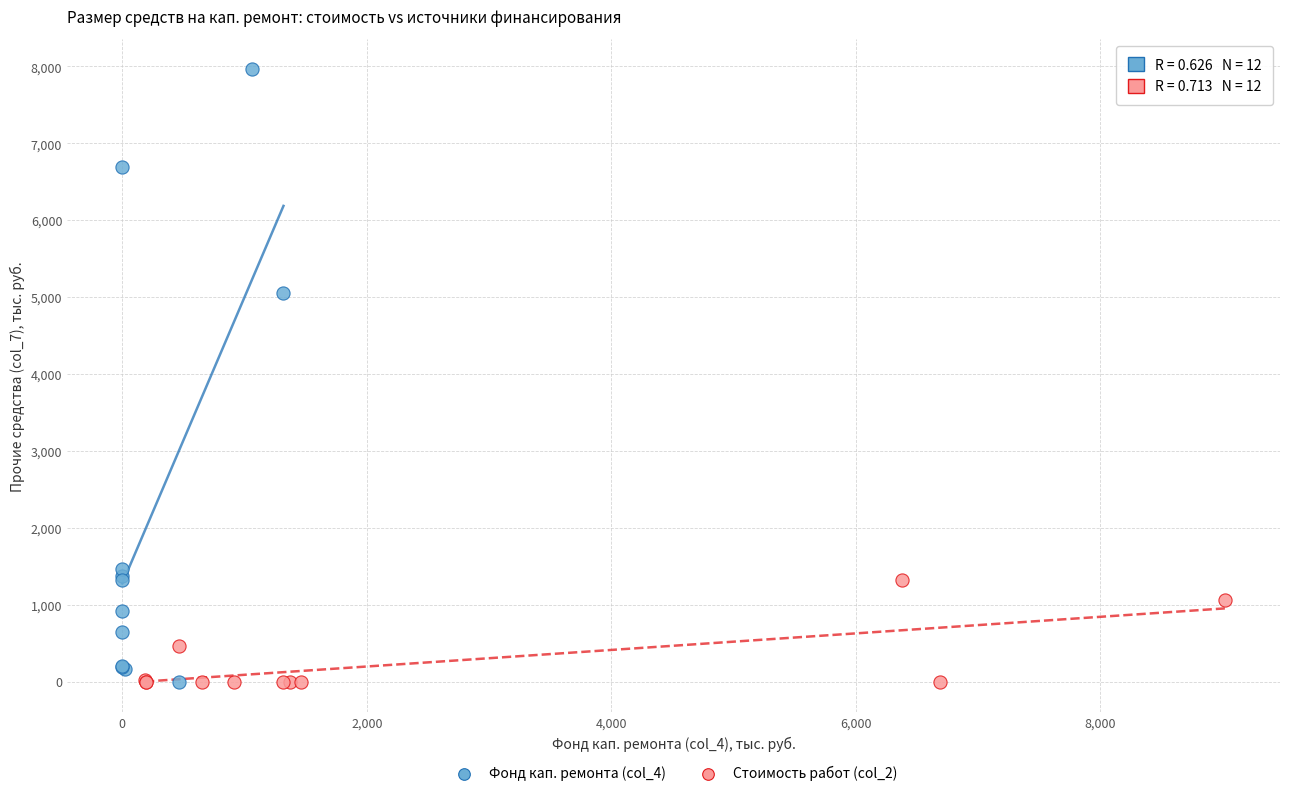

Which series reaches the maximum Y coordinate?

Фонд кап. ремонта (col_4)